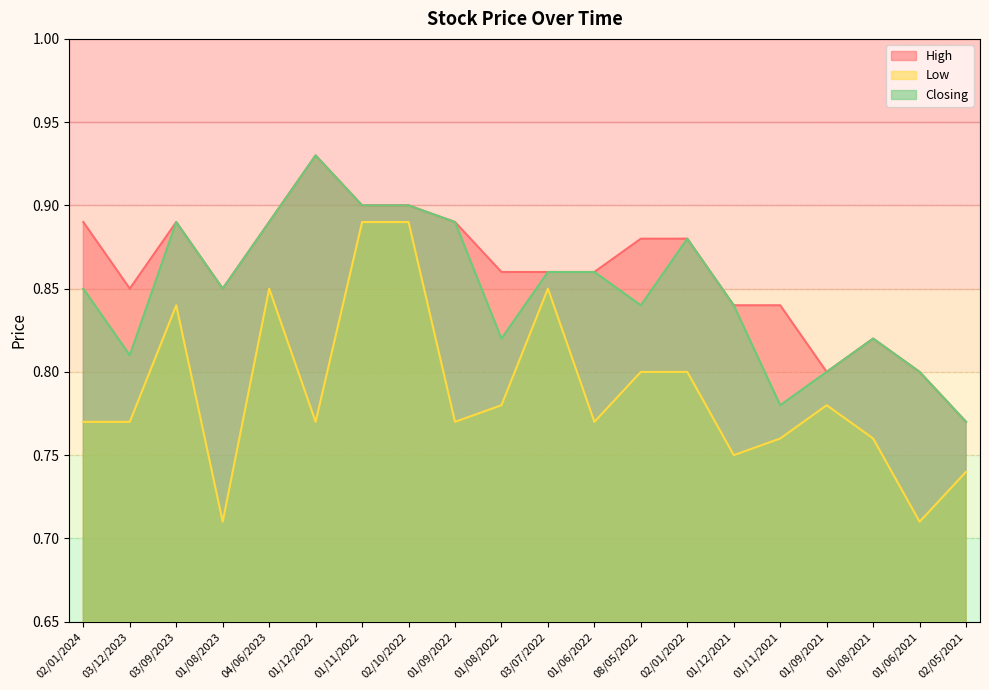

True or false: High has more than 2 interior local peaks.

True